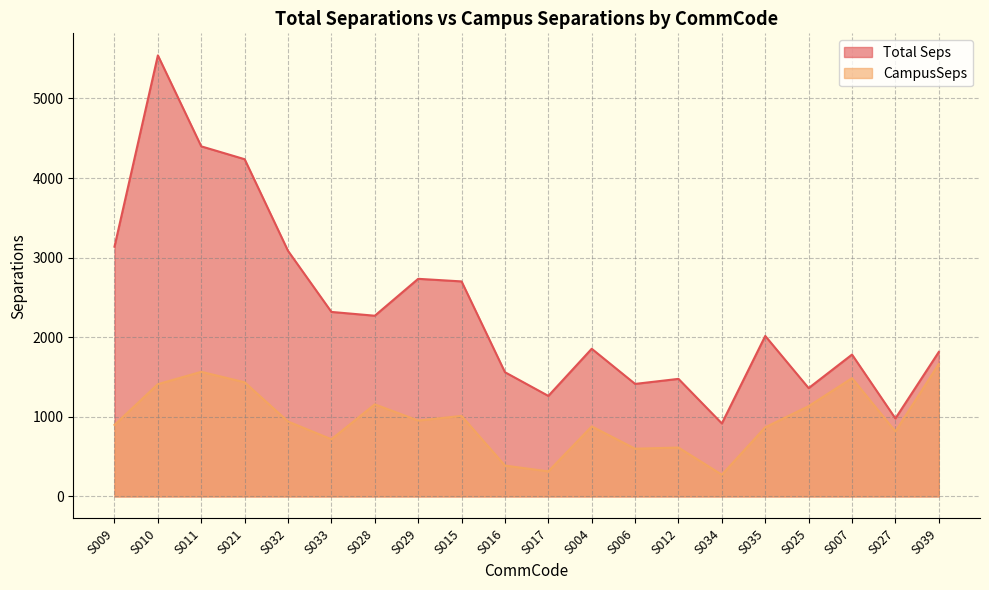

Does the chart display data point markers on the line(s)?

No